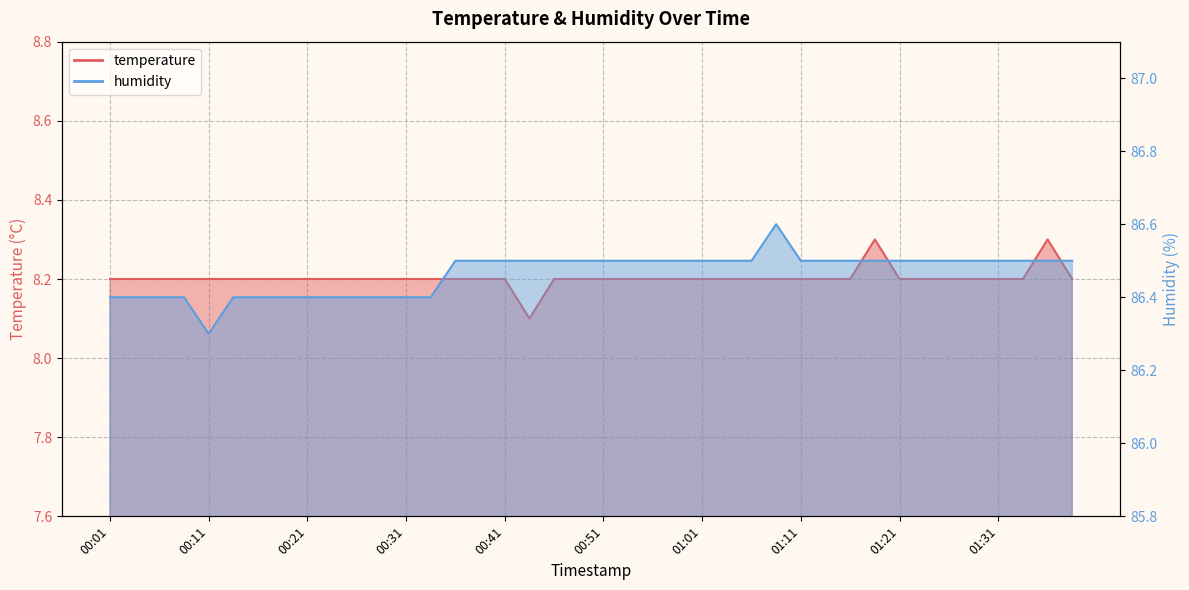

Does the chart have visible grid lines?

Yes